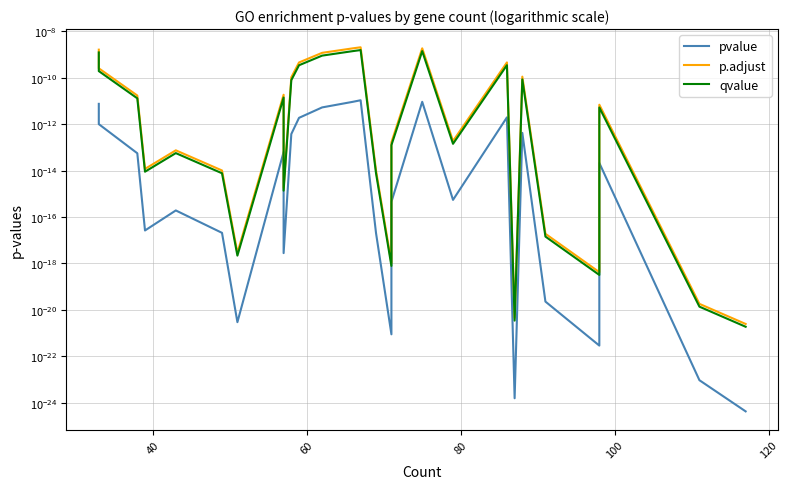

Does the chart have visible grid lines?

Yes